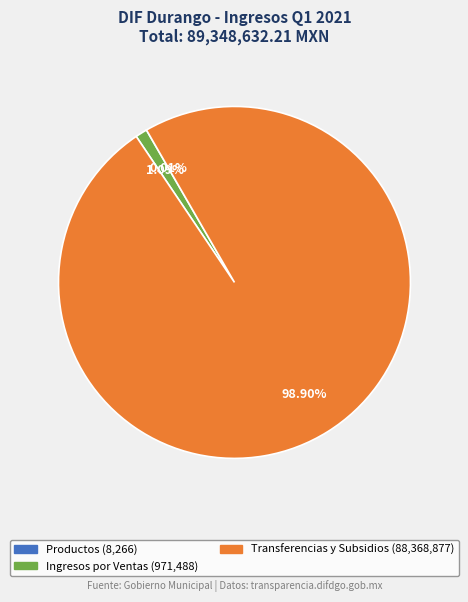

Is there any slice that represents more than half of the pie?

Yes